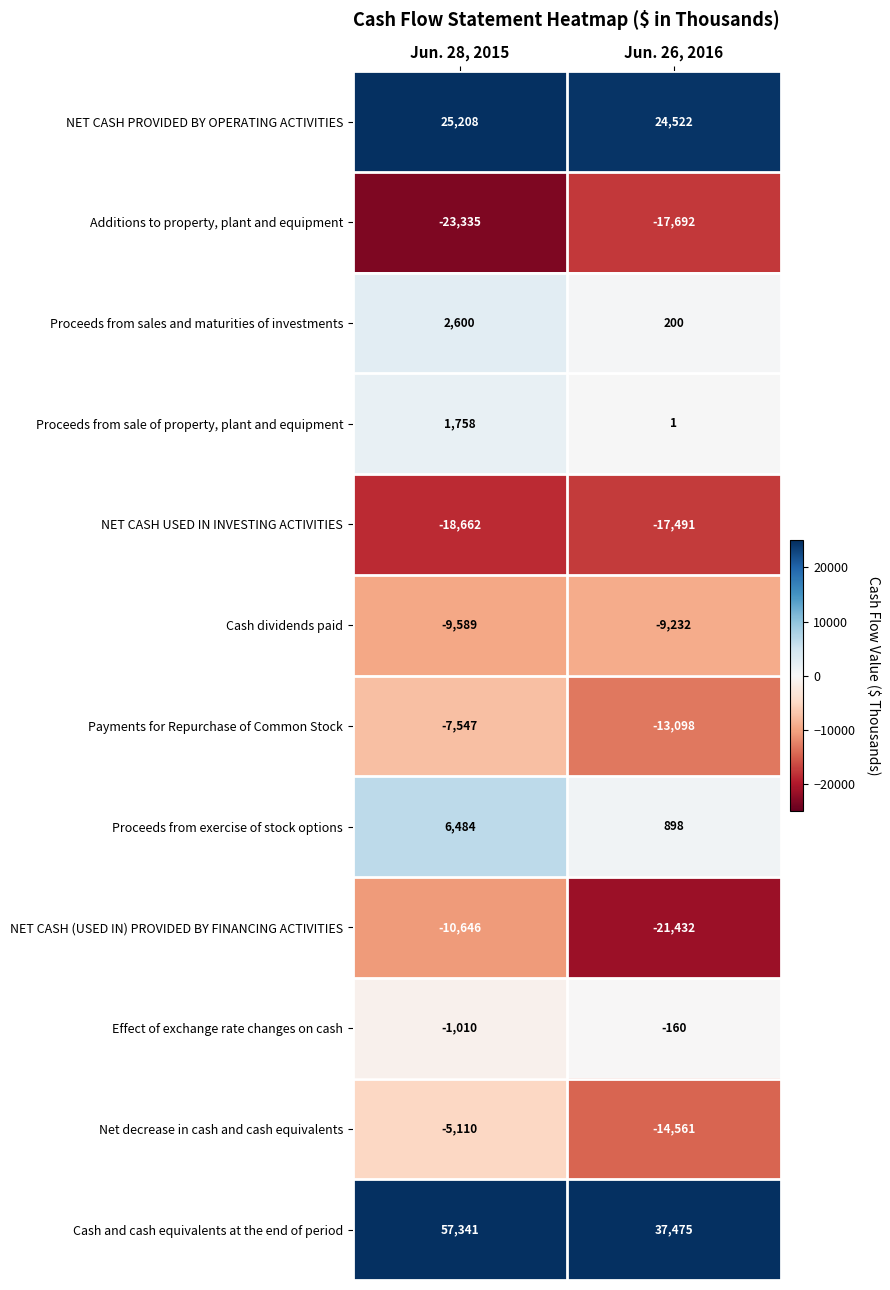

True or false: Proceeds from exercise of stock options has a value of 6484 at Jun. 28, 2015.

True